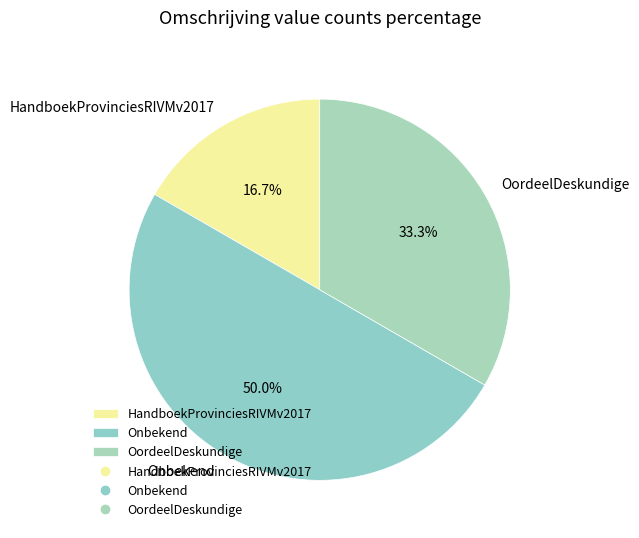

To the nearest percent, what is the average slice percentage?

33%